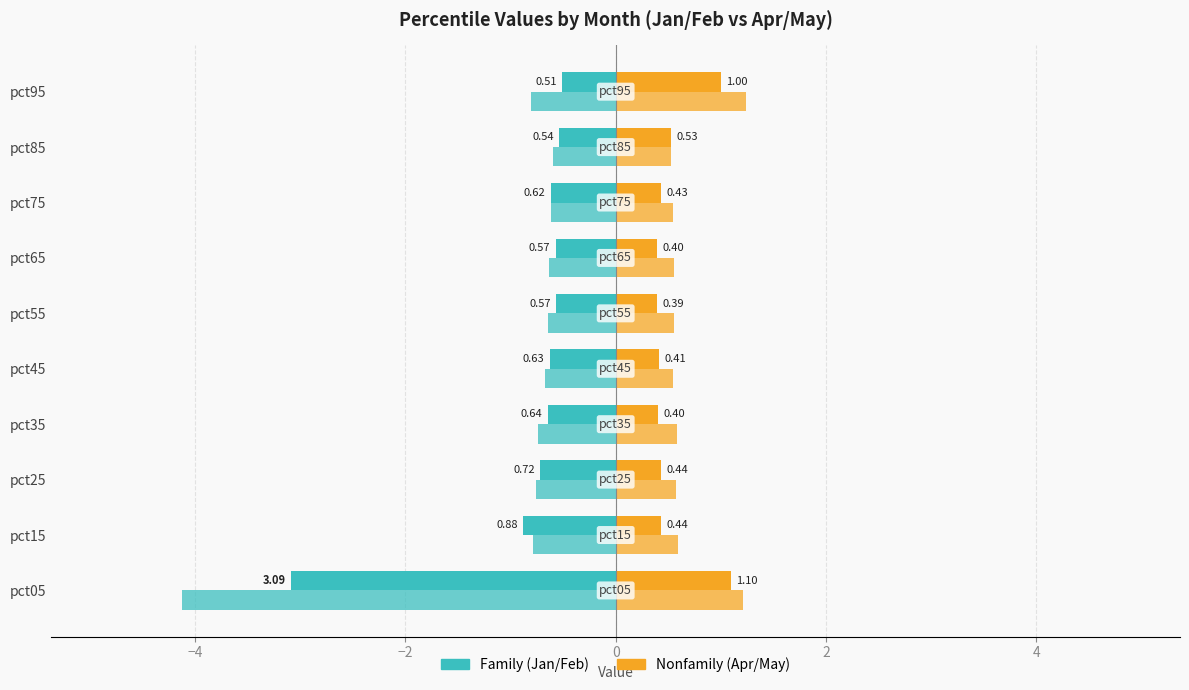

How many categories are shown in the chart?

10